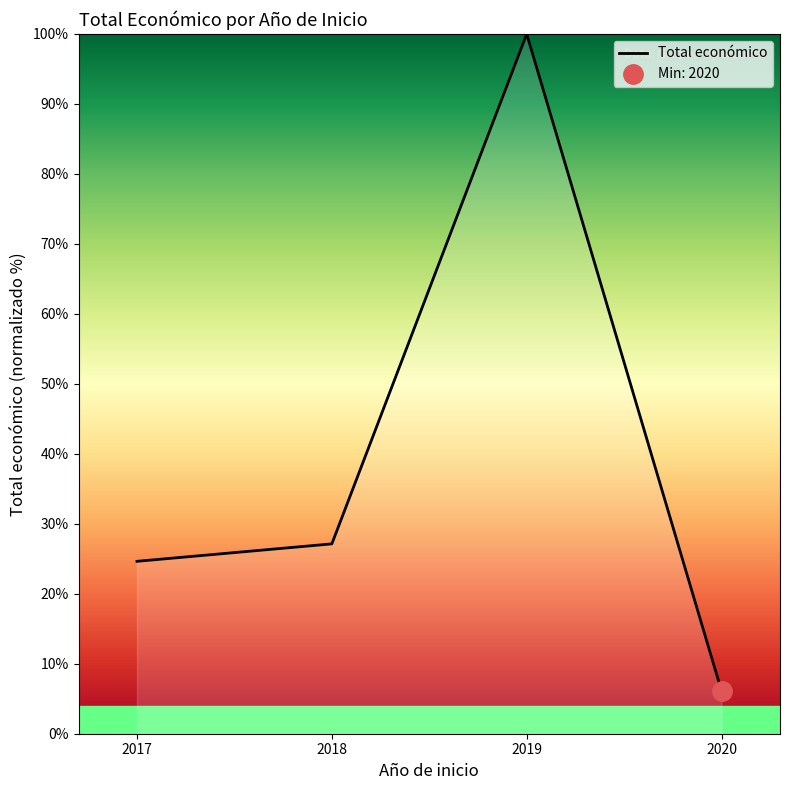

Which category has the highest value across all series?

2019